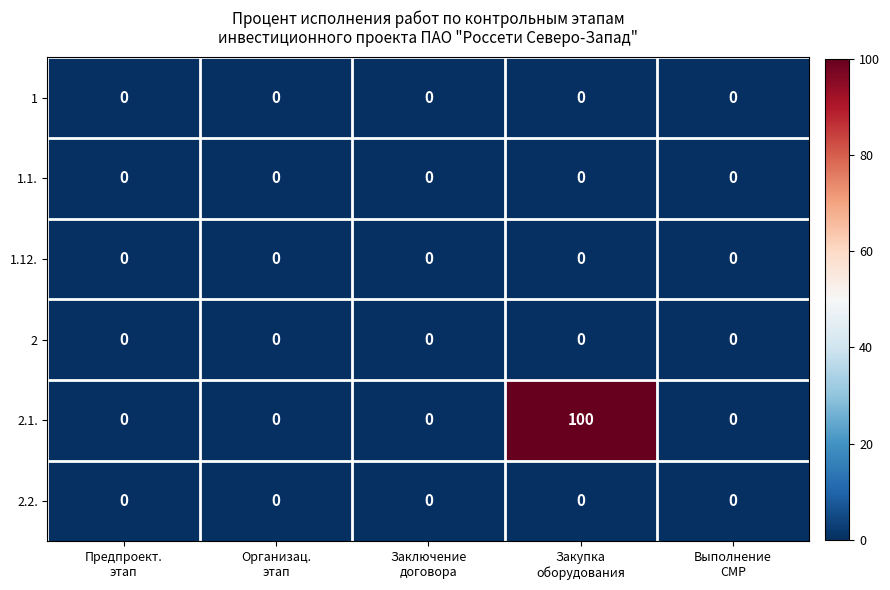

Reading right to left, extract all data points from this chart.

1: 0	0	0	0	0
1.1.: 0	0	0	0	0
1.12.: 0	0	0	0	0
2: 0	0	0	0	0
2.1.: 0	100	0	0	0
2.2.: 0	0	0	0	0